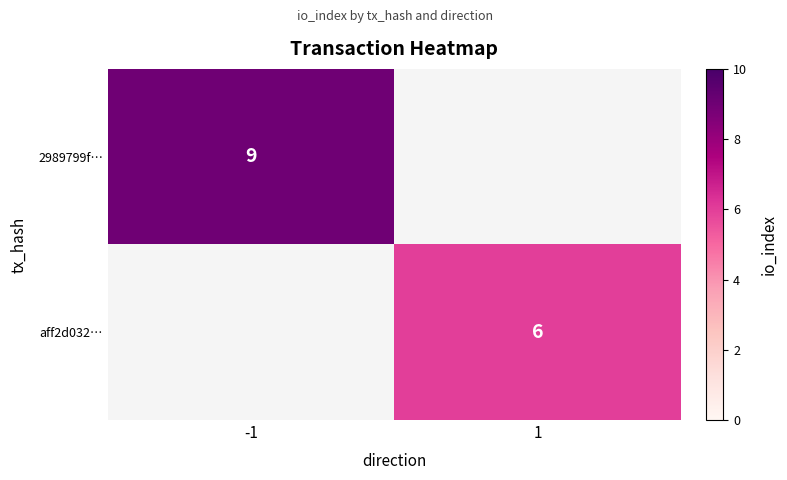

Is the value of 2989799f… at -1 greater than the value of aff2d032… at 1?

Yes